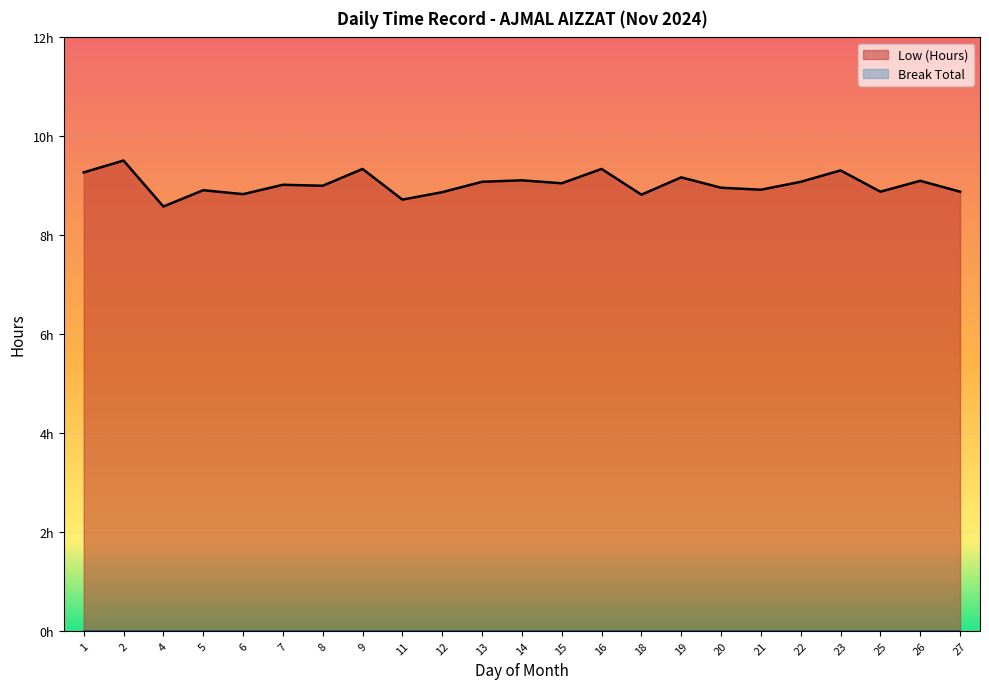

List the labels in order of value, largest first.

2, 9, 16, 23, 1, 19, 14, 26, 13, 22, 15, 7, 8, 20, 21, 5, 25, 27, 12, 6, 18, 11, 4